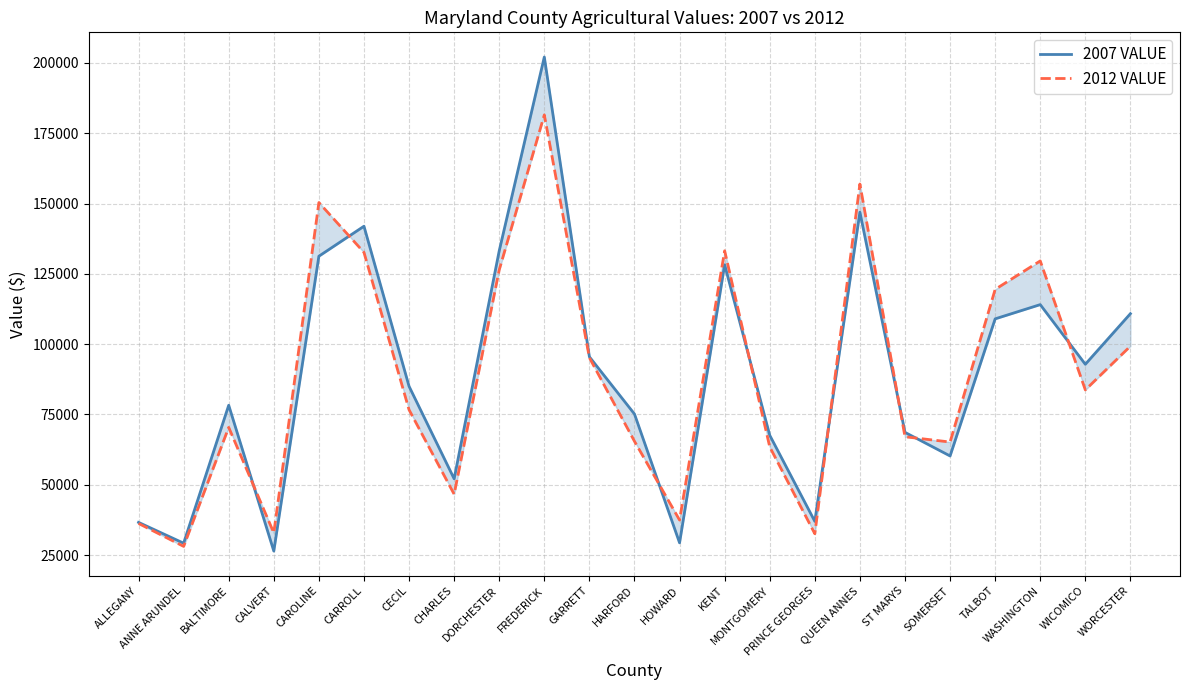

Which series ends up on top after the final intersection of 2012 VALUE and 2007 VALUE?

2007 VALUE